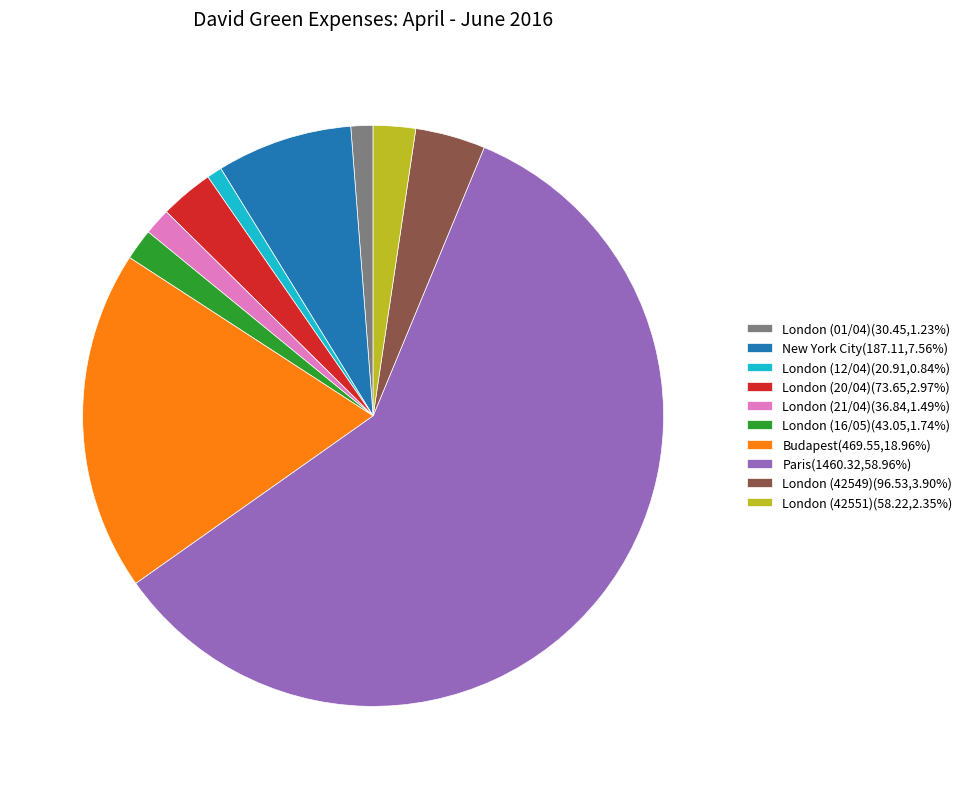

Is it true that London (12/04) is 1% of the pie?

True